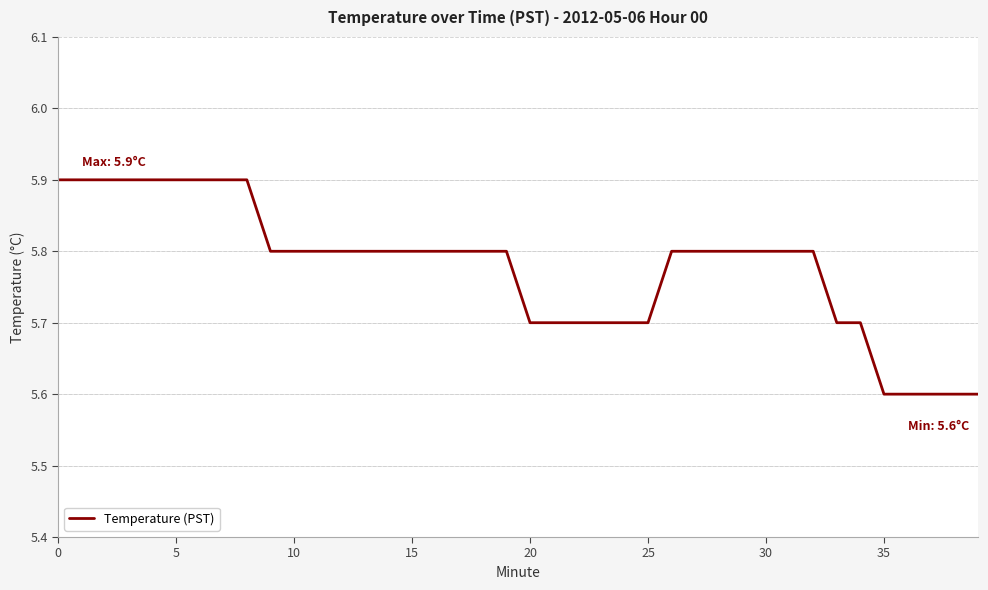

What is the maximum value shown in the chart?

5.9